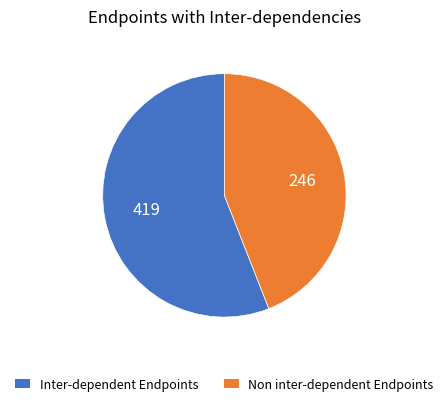

Between Inter-dependent Endpoints and Non inter-dependent Endpoints, which is larger?

Inter-dependent Endpoints